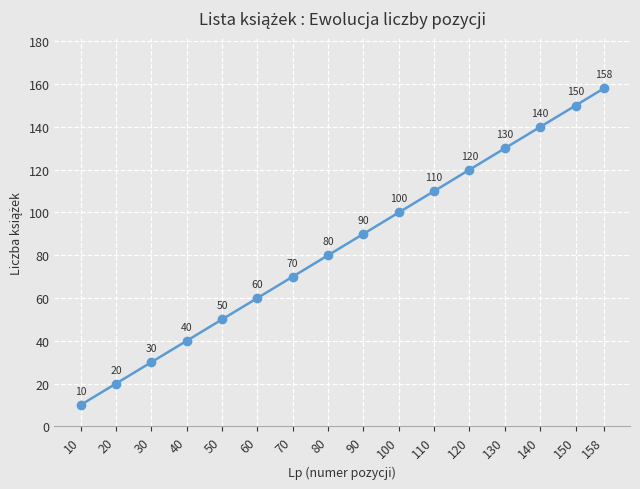

What is the difference between the values at 130 and 110?

20